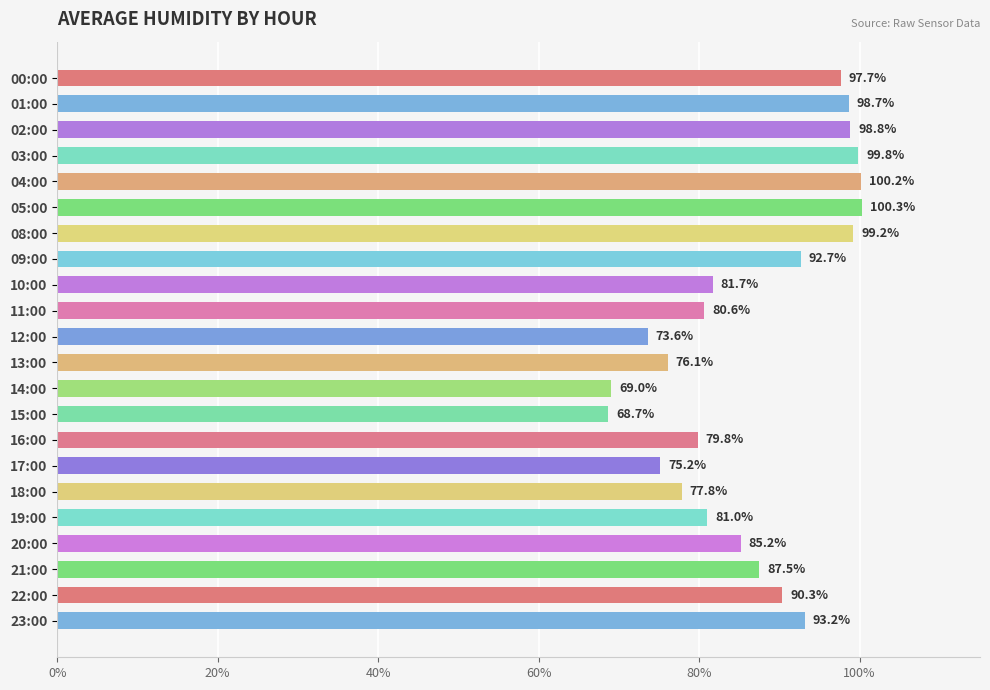

How many bars are there in total?

22